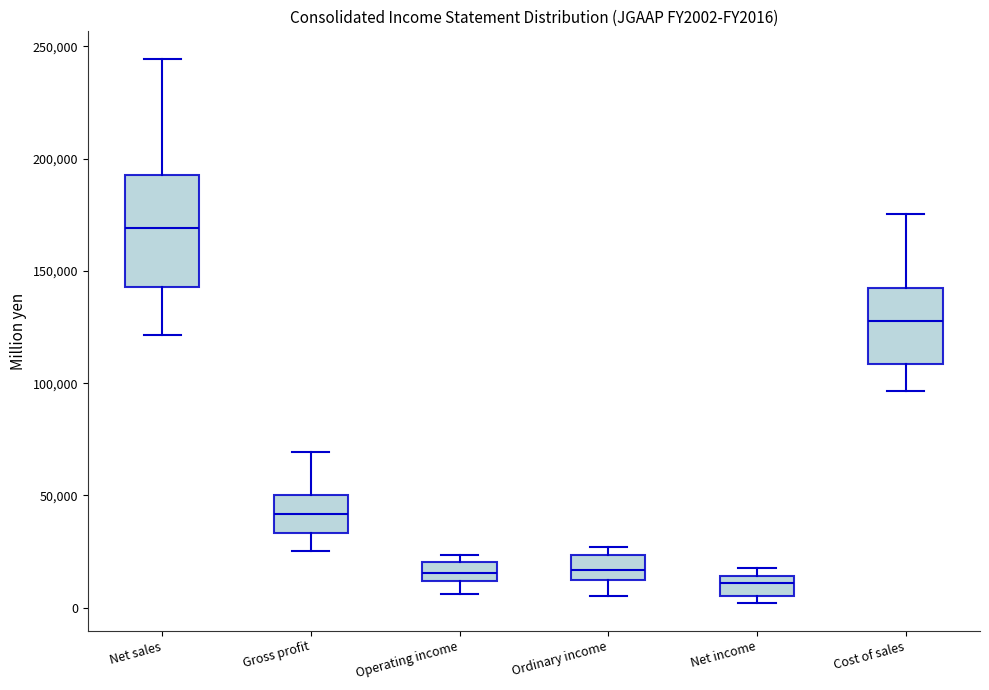

Reading left to right, transcribe this box plot: for each box, give where its median line is, the range the box spans, and where its two whiskers end, as read against the y-axis. The values are not printed on the chart, so give them approximately, as read against the axis.

Net sales: median 170000, box 145000 to 195000, whiskers 120000 to 245000
Gross profit: median 40000, box 35000 to 50000, whiskers 25000 to 70000
Operating income: median 15000, box 10000 to 20000, whiskers 5000 to 25000
Ordinary income: median 15000, box 10000 to 25000, whiskers 5000 to 25000 (just above the box's upper edge)
Net income: median 10000, box 5000 to 15000, whiskers 0 to 20000
Cost of sales: median 130000, box 110000 to 140000, whiskers 95000 to 175000